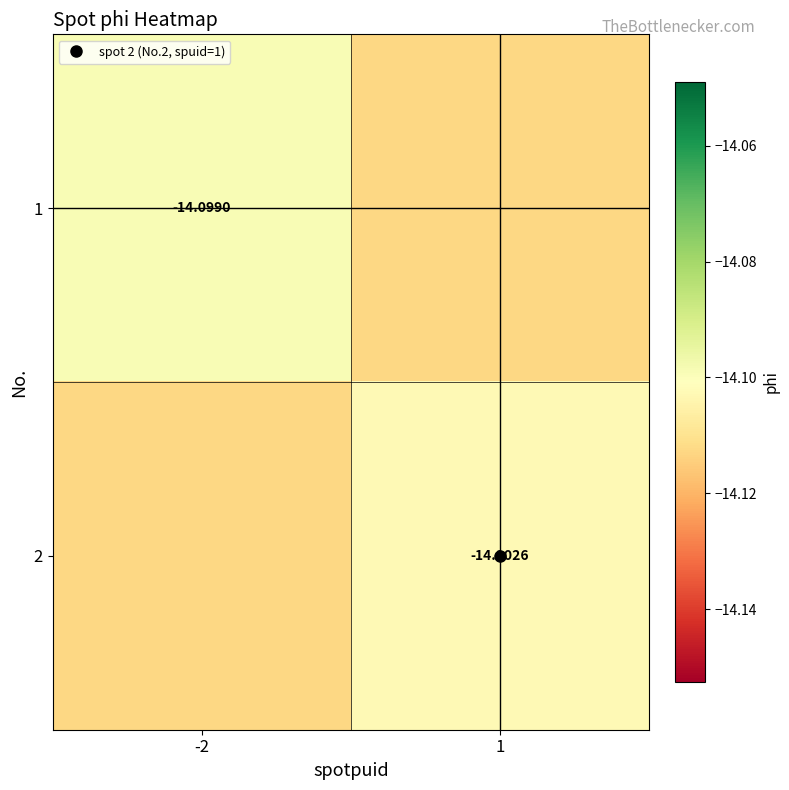

Rank the series by their average value, from highest to lowest.

1, 2